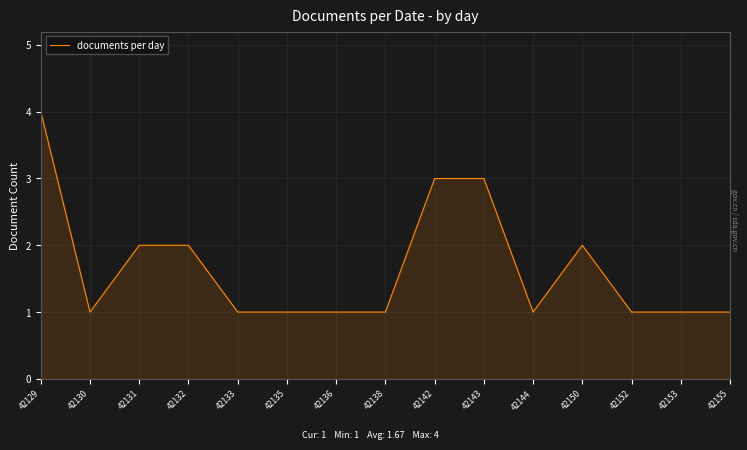

Which category has the highest value across all series?

42129